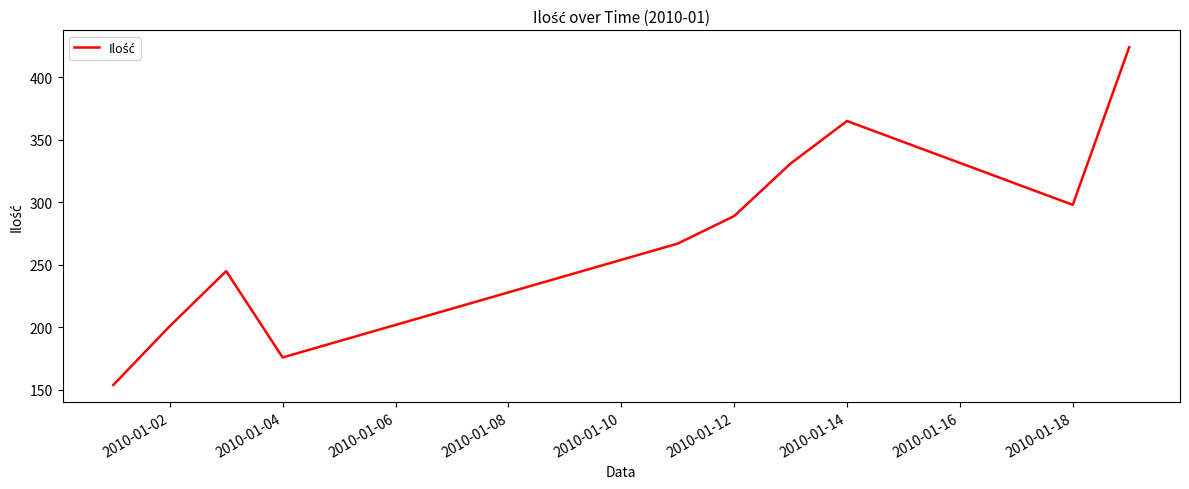

What is the difference between the maximum and second lowest values?

248